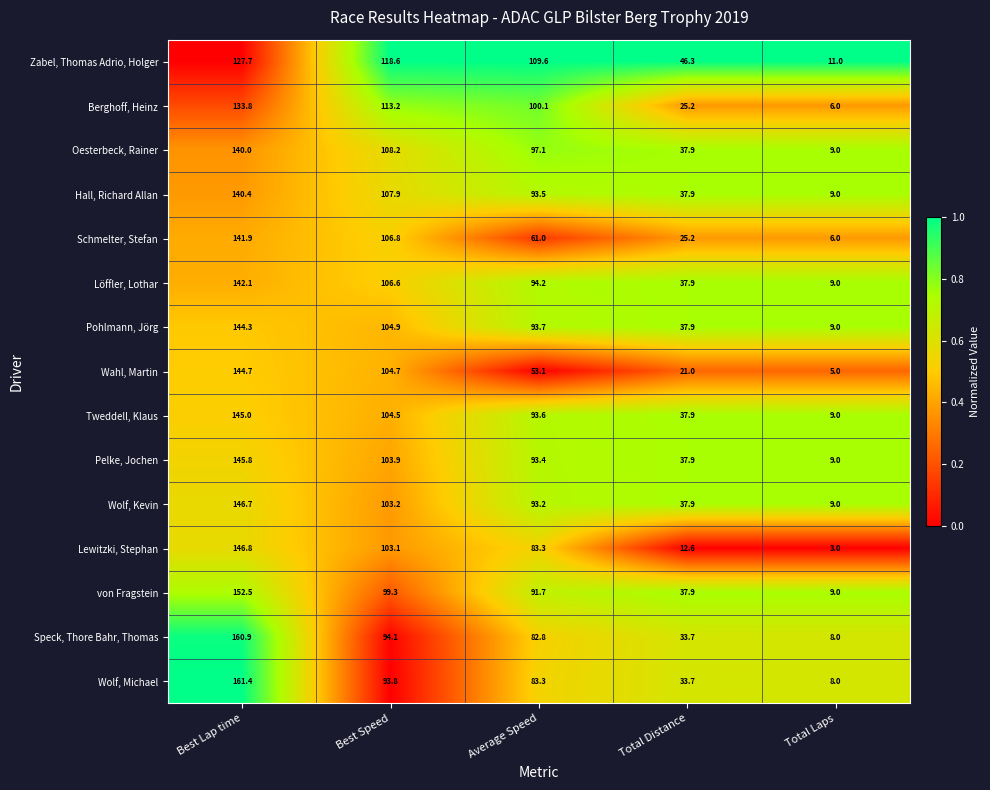

Which series changed the most between Average Speed and Total Distance?

Berghoff, Heinz